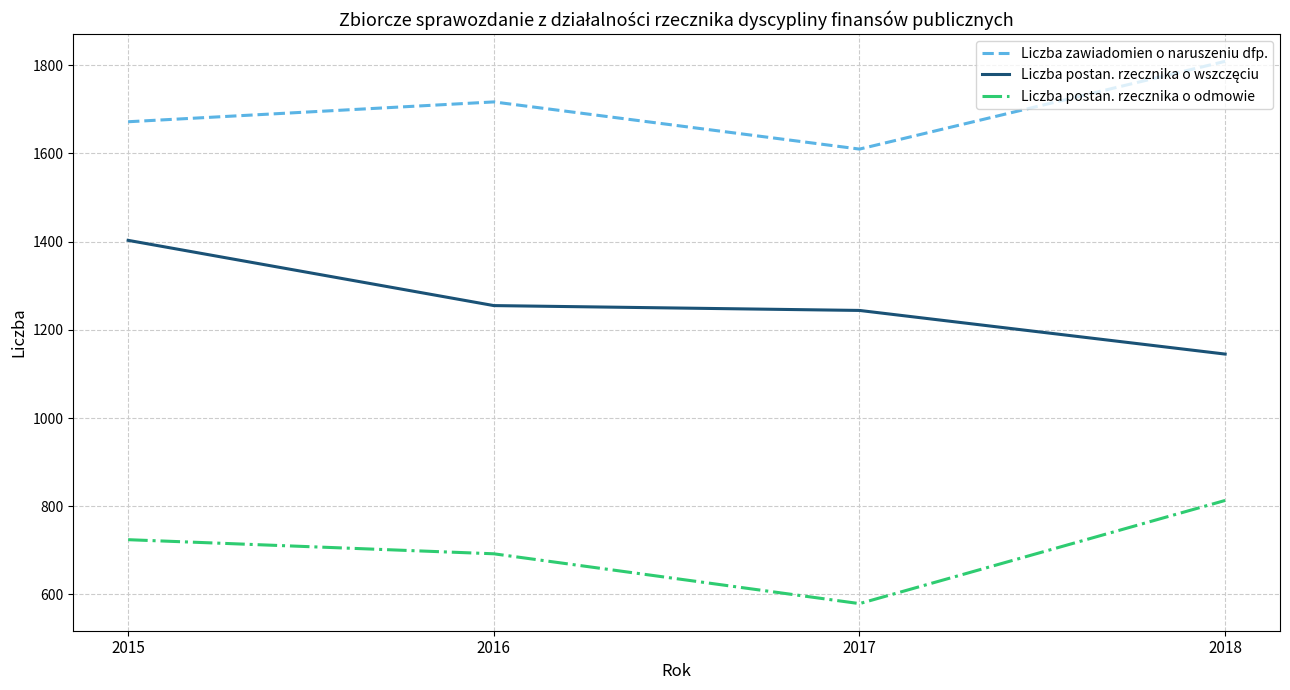

True or false: Liczba zawiadomien o naruszeniu dfp. has a value of 1809 at 2018.

True